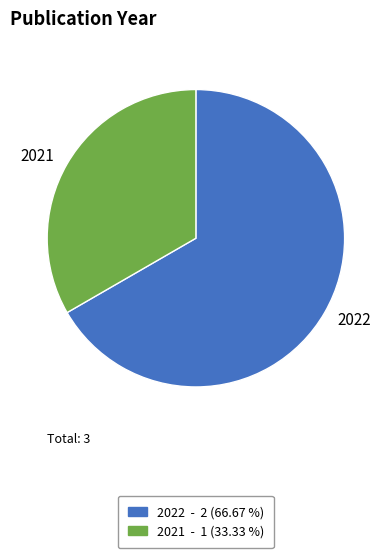

Combined, do 2022 and 2021 account for over 50%?

Yes